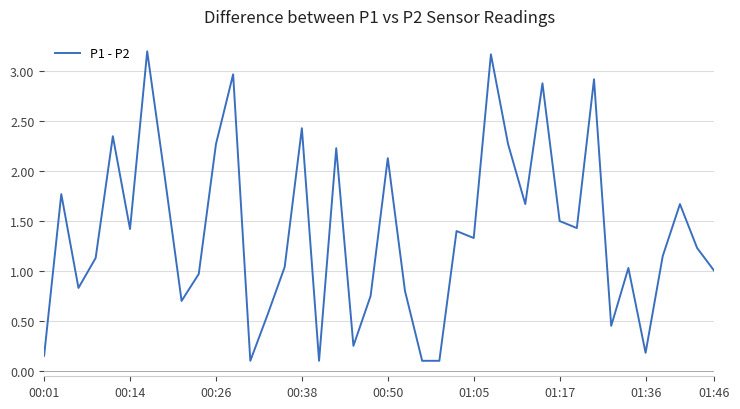

What is the greatest value displayed?

3.2